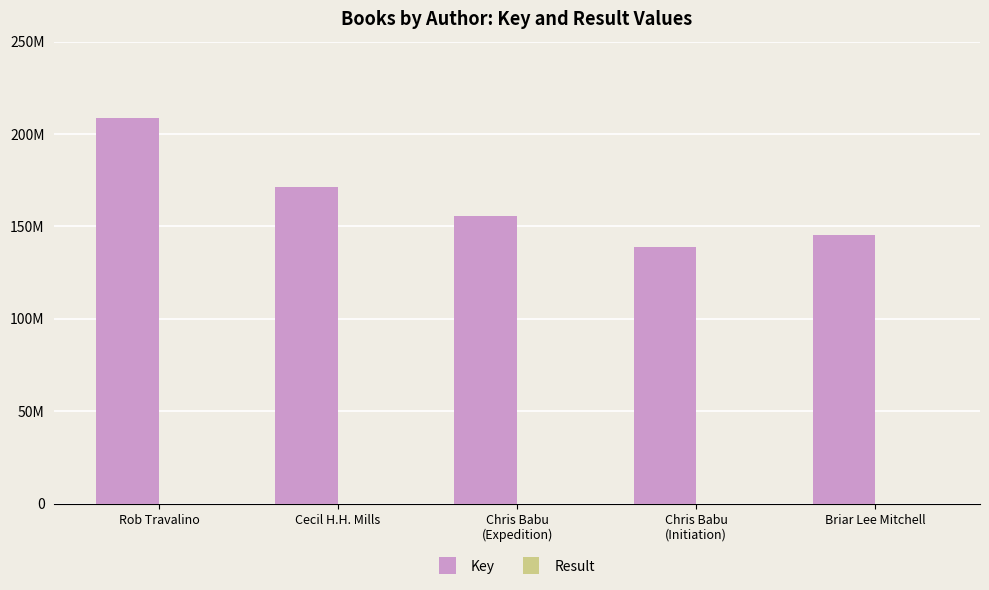

At which label is Key closest to 174054275?

Cecil H.H. Mills